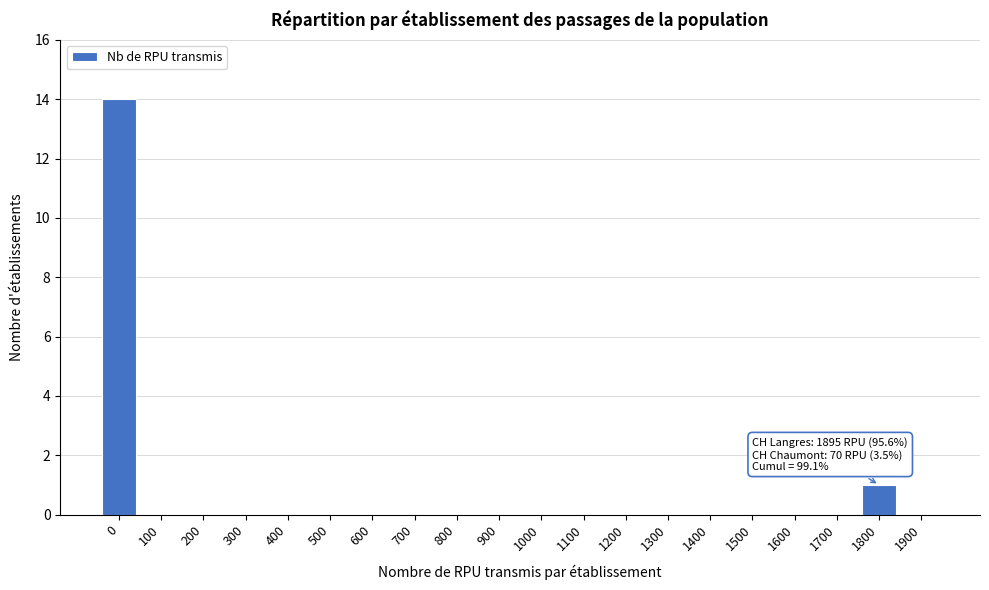

Reading right to left, list all the values displayed in this chart.

1900=0	1800=1	1700=0	1600=0	1500=0	1400=0	1300=0	1200=0	1100=0	1000=0	900=0	800=0	700=0	600=0	500=0	400=0	300=0	200=0	100=0	0=14